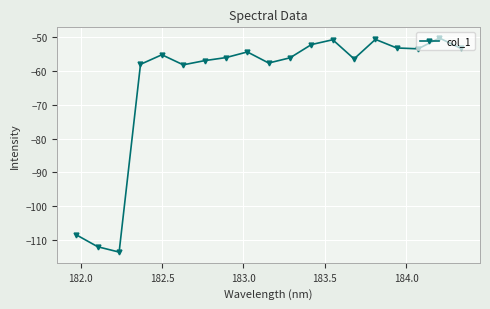

What is the maximum value shown in the chart?

-50.2